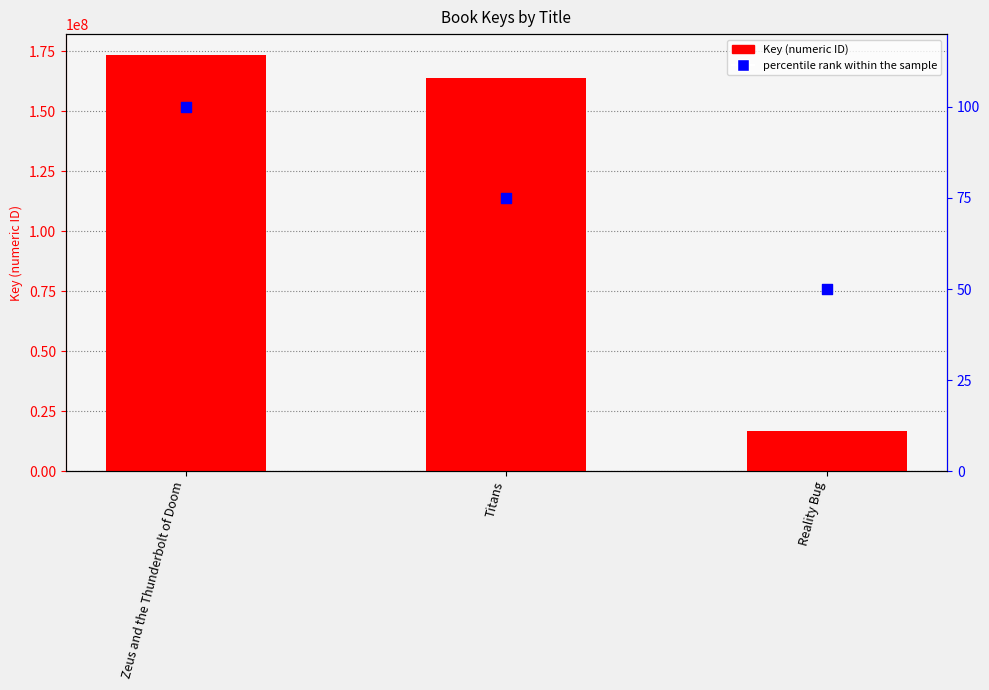

Is the value of Key (numeric ID) at Zeus and the Thunderbolt of Doom greater than the value of percentile rank within the sample at Zeus and the Thunderbolt of Doom?

Yes